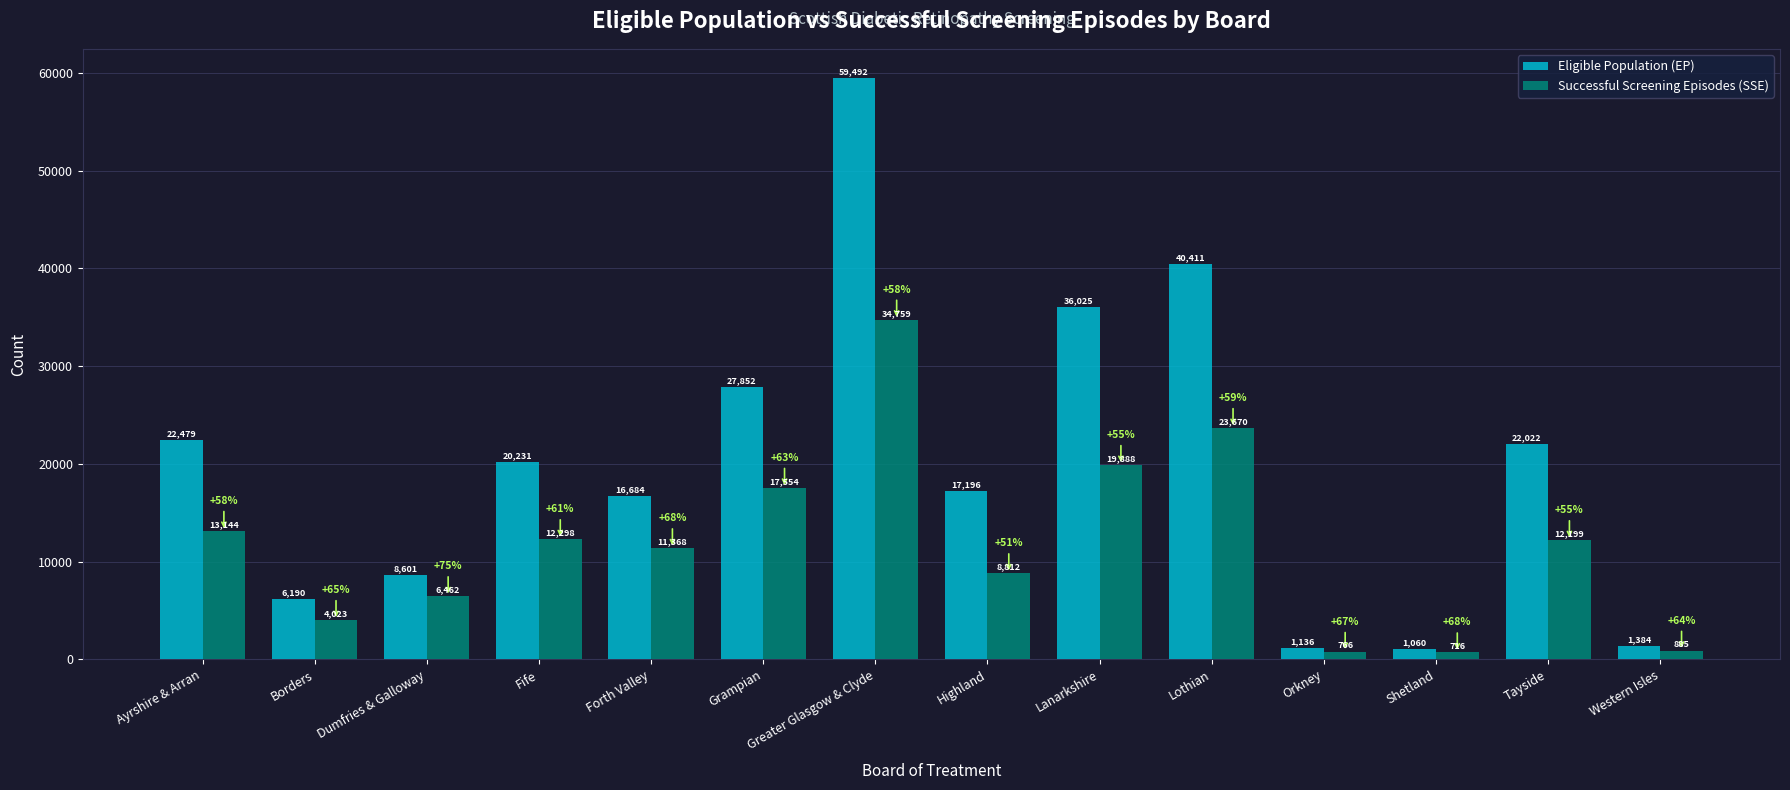

The value of Successful Screening Episodes (SSE) at Fife is 12298. True or false?

True